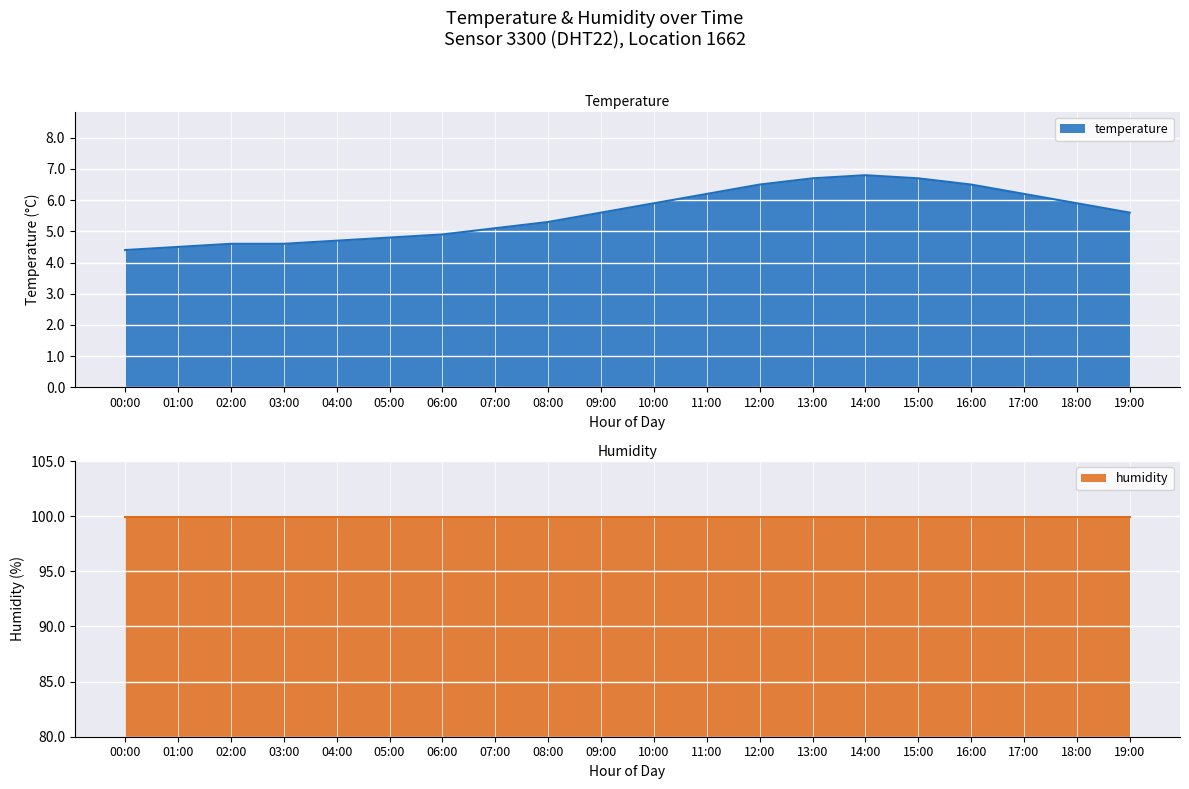

The value at 11:00 is 6.2. True or false?

True